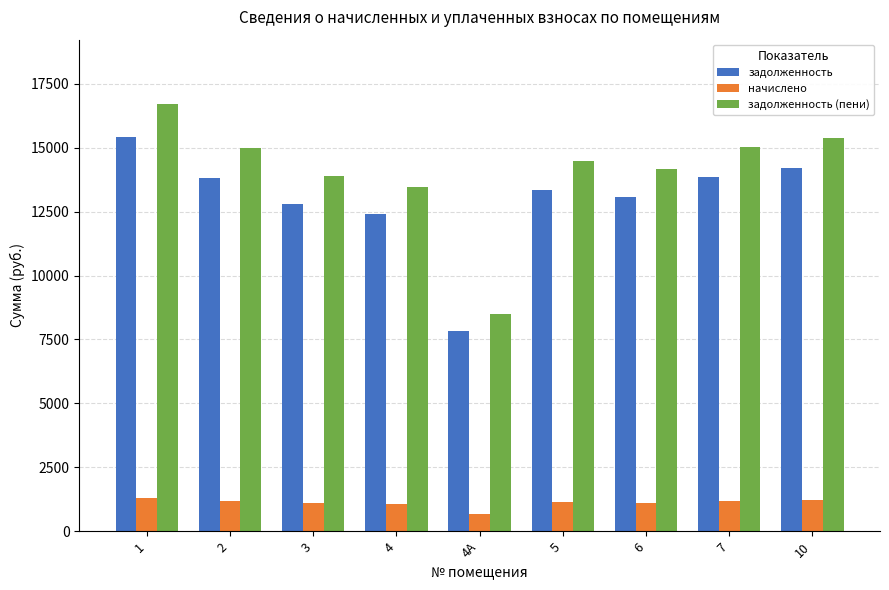

At which category does the chart reach its minimum across all series?

4А